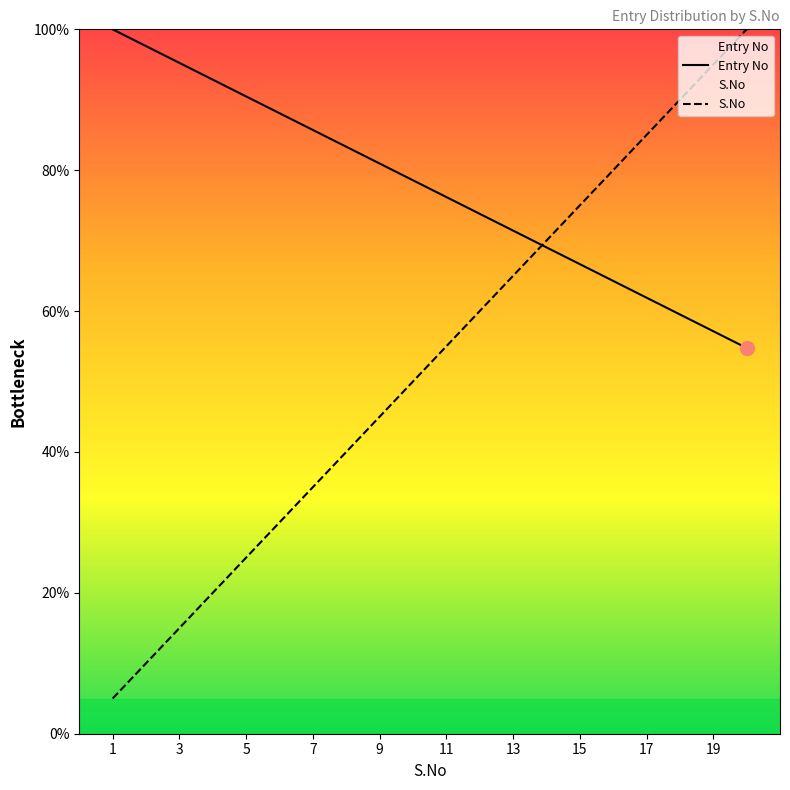

Does the chart display data point markers on the line(s)?

No